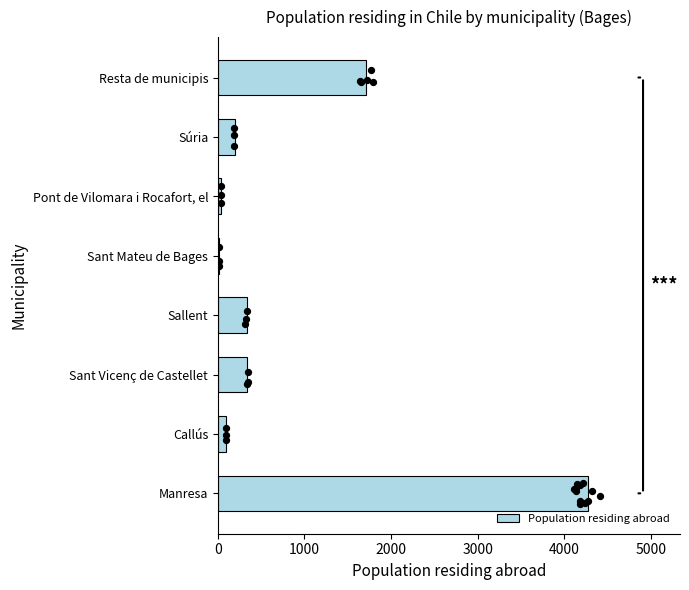

At which label does Population residing abroad reach its peak?

Manresa